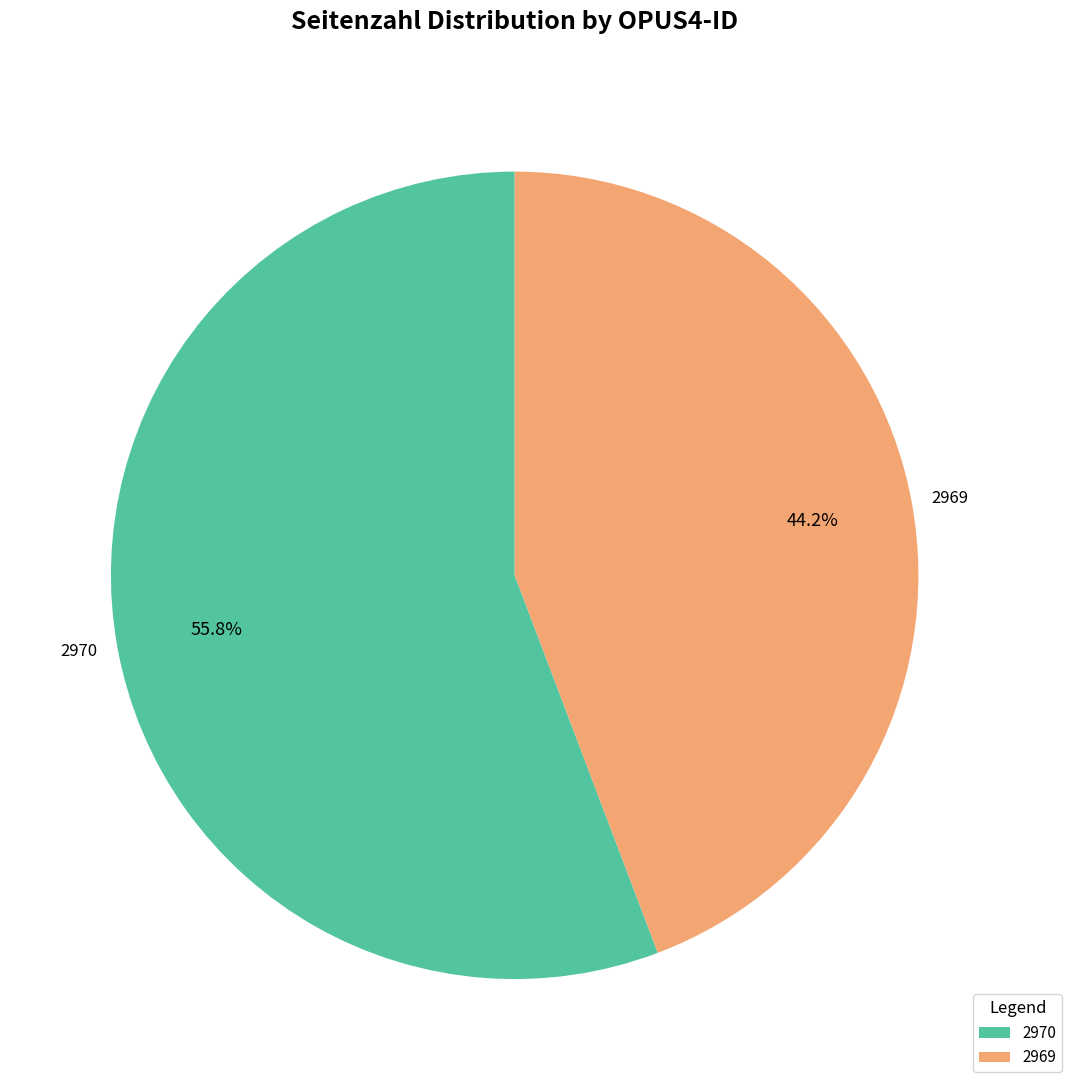

To the nearest percent, what is the difference between the largest and smallest slice percentages?

12%